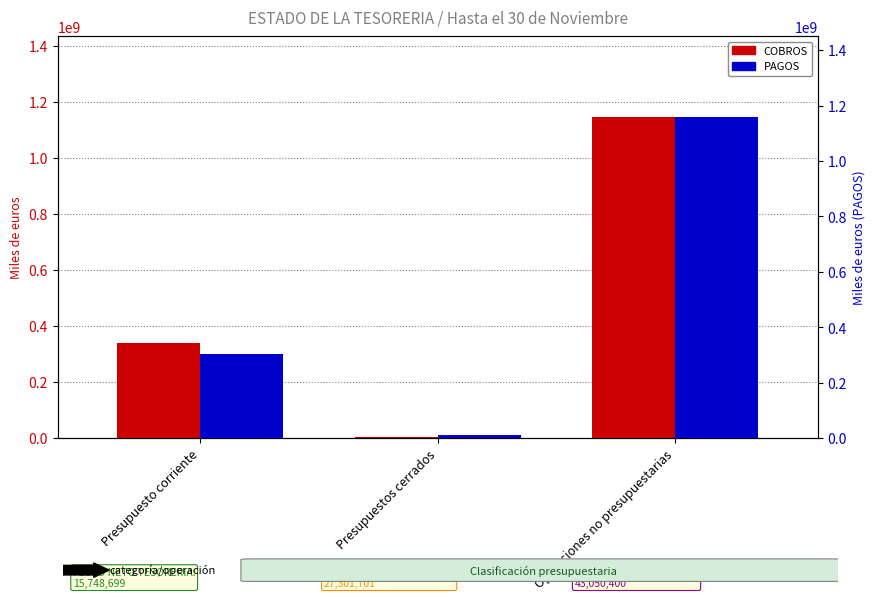

What is the value of the PAGOS bar at the 1st from the left?

303759841